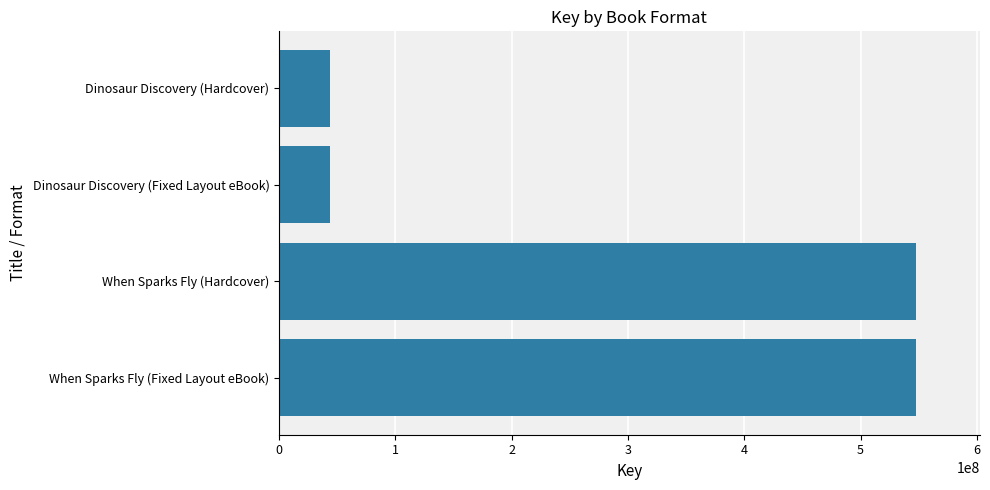

What is the change in value from When Sparks Fly (Fixed Layout eBook) to Dinosaur Discovery (Hardcover)?

-503607980